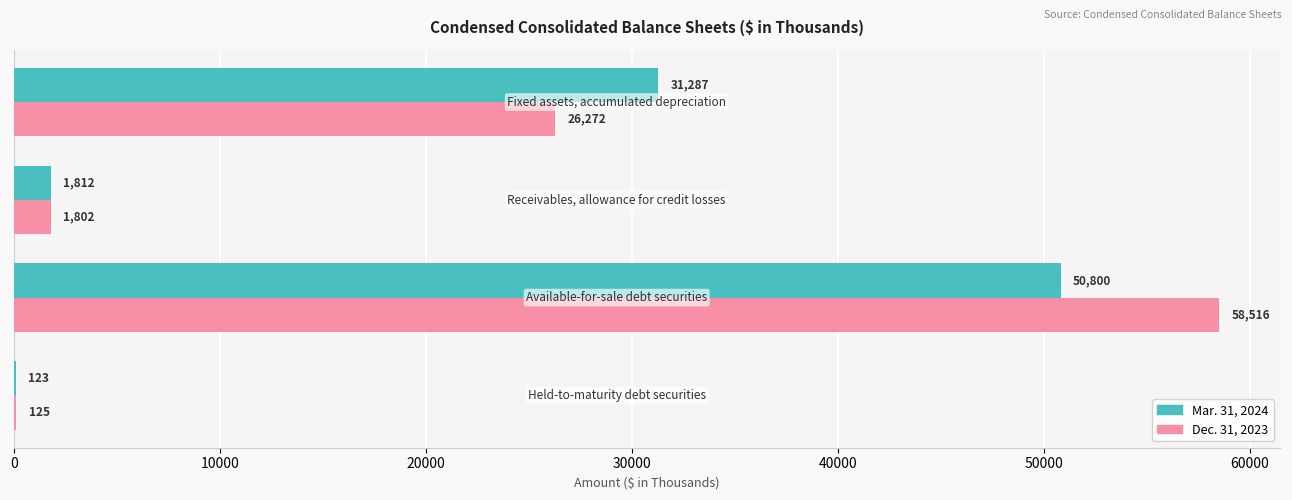

What is the greatest value displayed?

58516